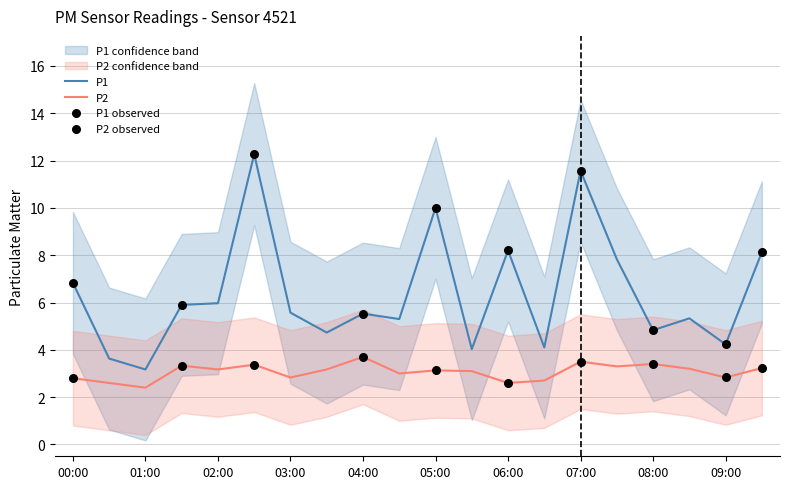

Which series contains the highest Y value?

P1